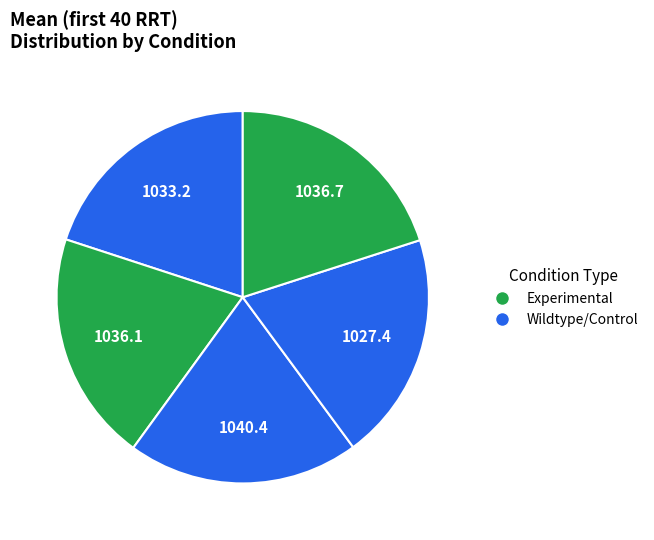

Is there any slice that represents more than half of the pie?

No